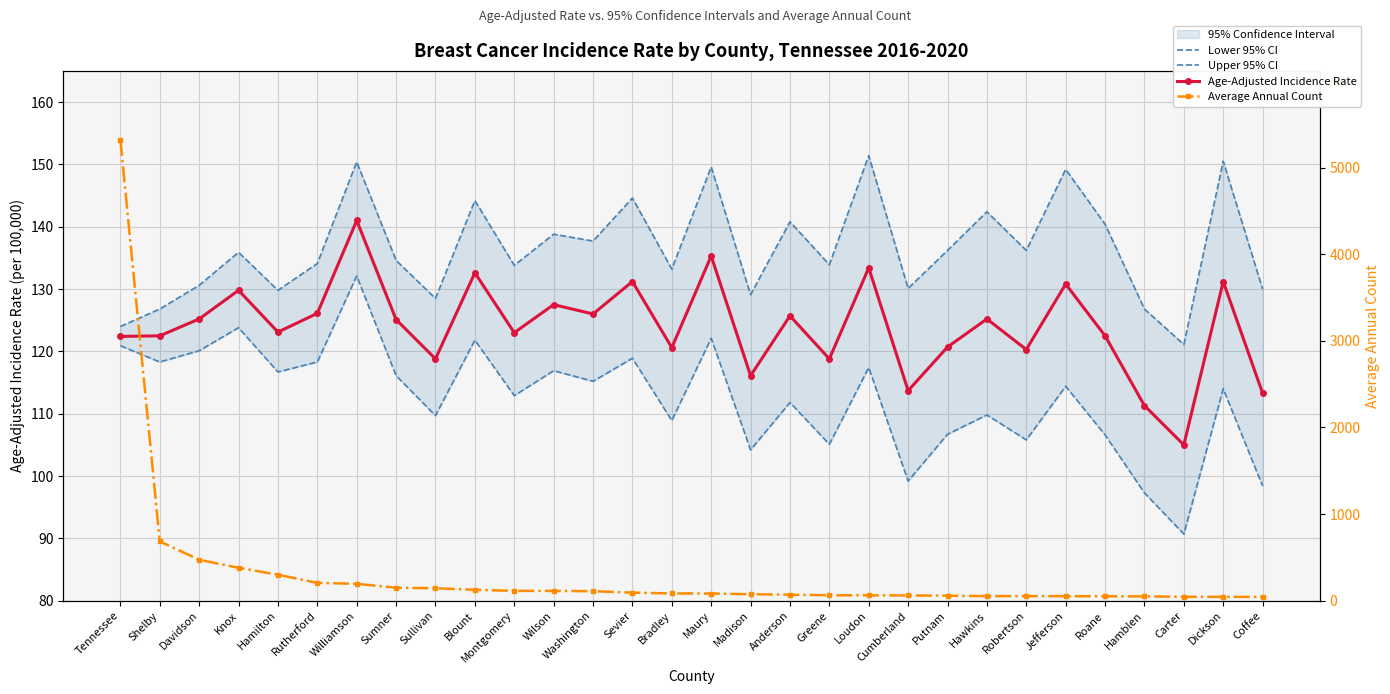

Between which two adjacent categories do Age-Adjusted Incidence Rate and Average Annual Count first intersect?

Sullivan and Blount